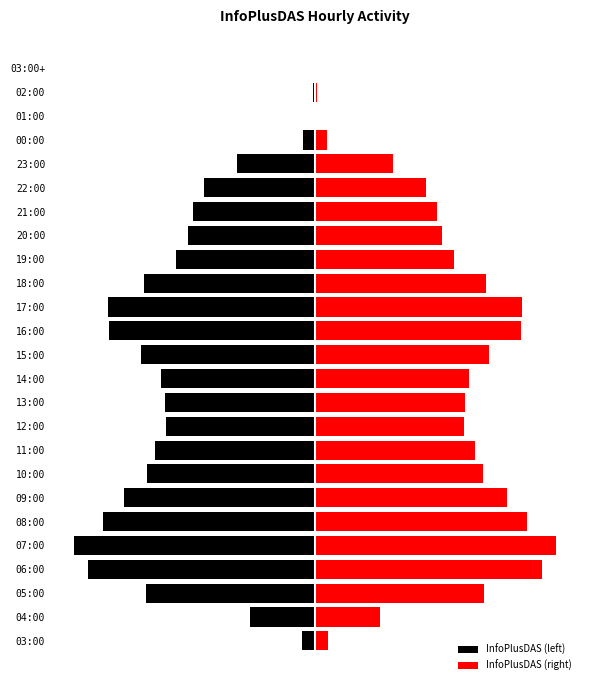

Reading right to left, transcribe all the data shown in this chart.

InfoPlusDAS (left): -8	-243	-119	-1431	-9463	-13431	-14733	-15320	-16813	-20669	-24981	-24883	-21055	-18549	-18161	-18036	-19339	-20285	-23128	-25640	-29094	-27395	-20398	-7808	-1621
InfoPlusDAS (right): 8	243	119	1431	9463	13431	14733	15320	16813	20669	24981	24883	21055	18549	18161	18036	19339	20285	23128	25640	29094	27395	20398	7808	1621